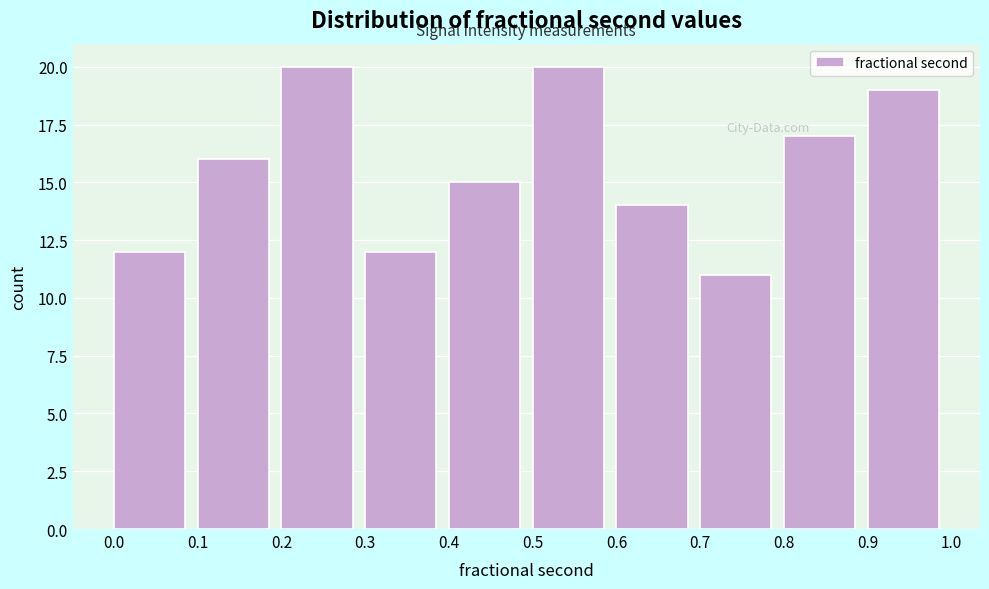

How tall is the bar that spans 0.6 to 0.7 on the x-axis? The values are not printed on the chart, so give them approximately, as read against the axis.

14